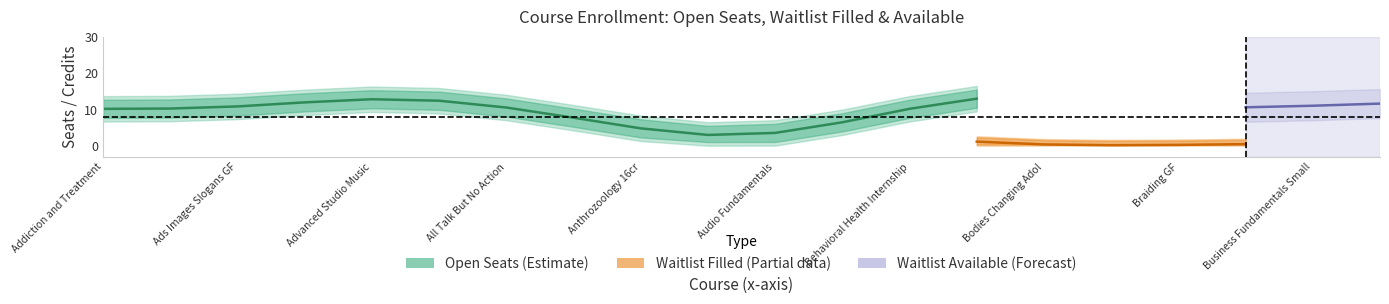

Which series ends up on top after the final intersection of credits and open_seats?

open_seats